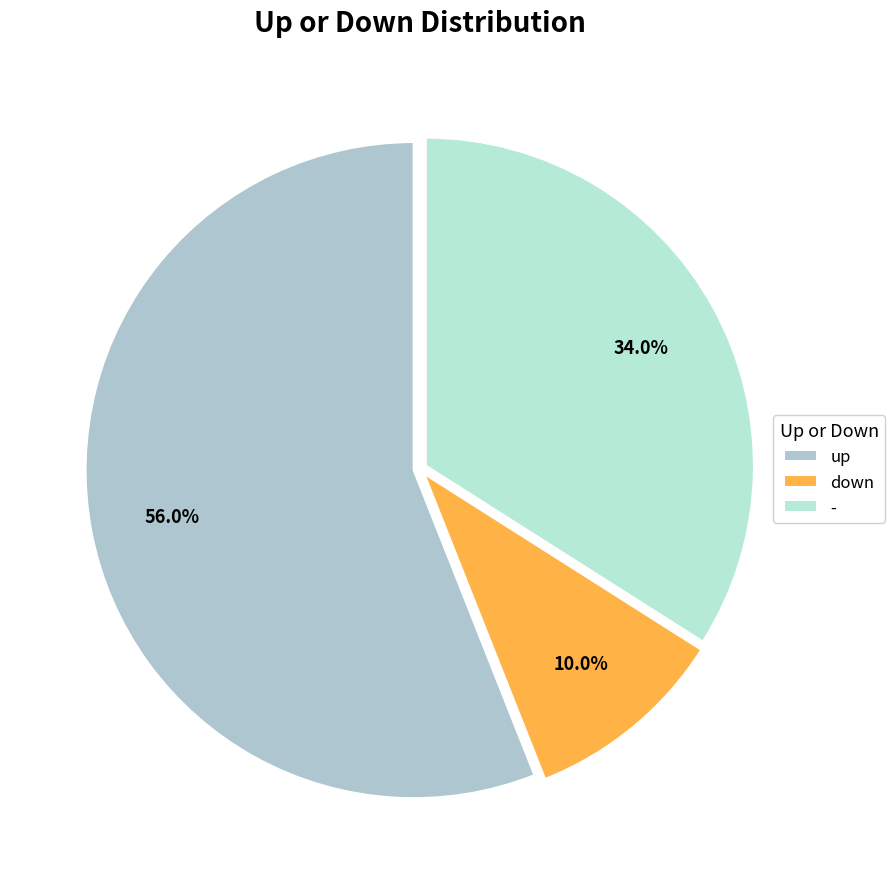

Rank the categories by value from lowest to highest.

down, -, up